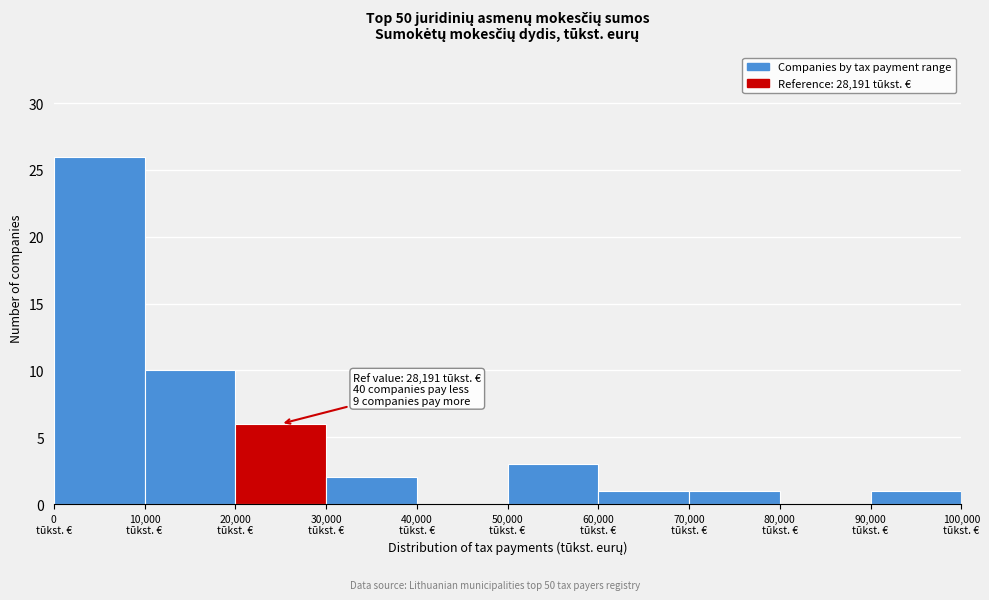

Which range on the x-axis has the tallest bar?

0 to 10000